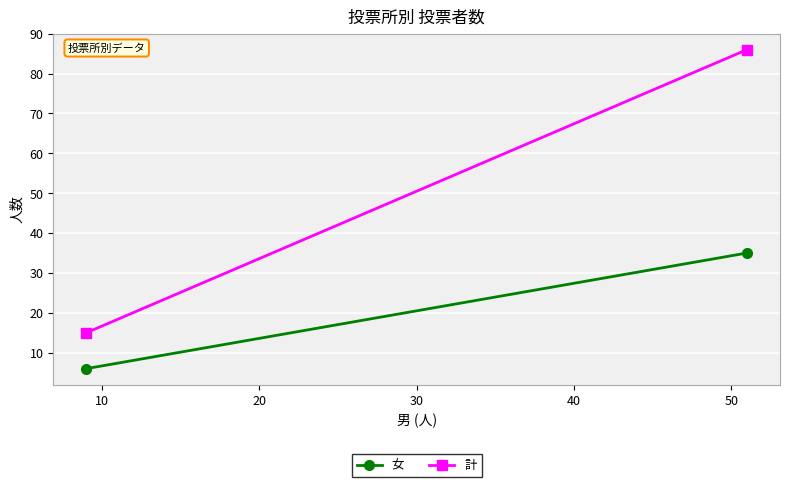

How many categories are shown in the chart?

2